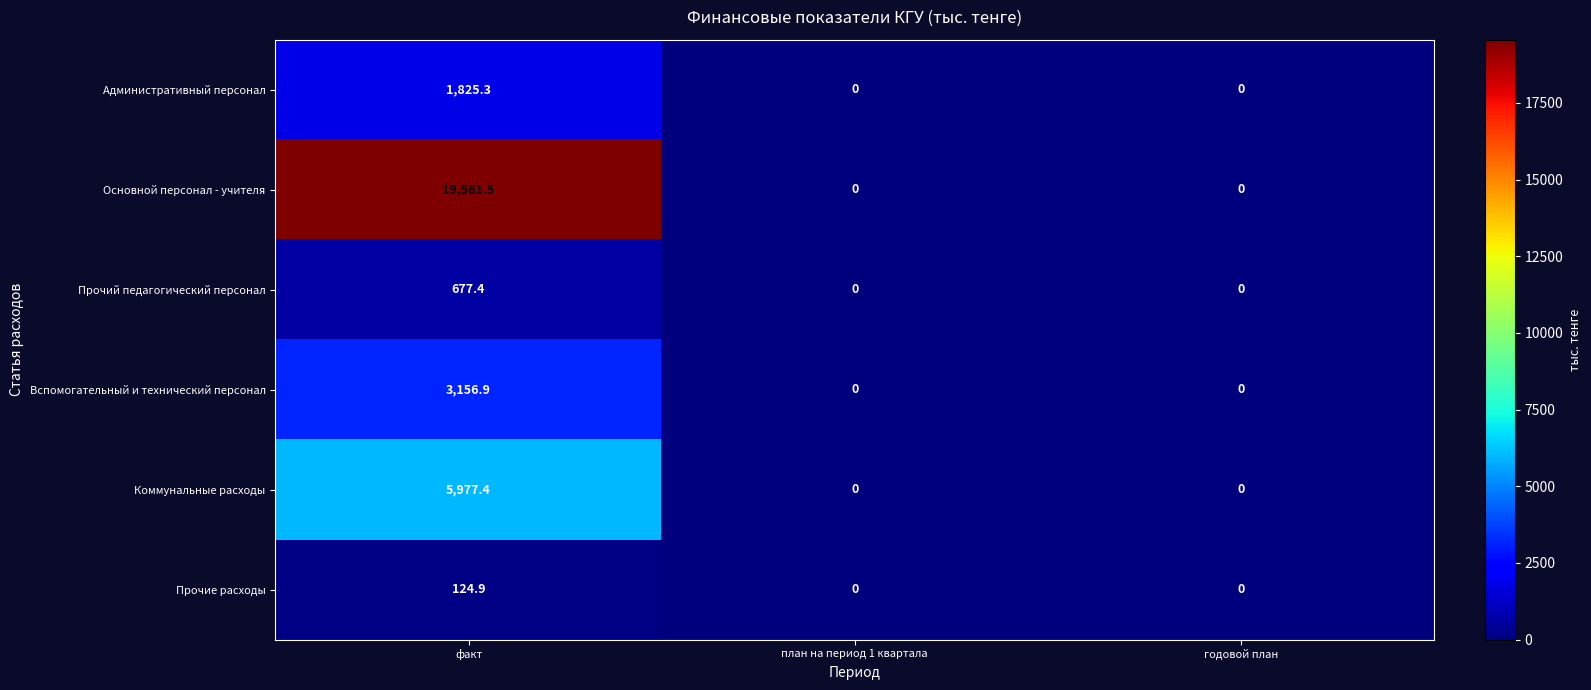

Reading left to right, list all the values displayed in this chart.

Административный персонал: факт=1825.3	план на период 1 квартала=0.0	годовой план=0.0
Основной персонал - учителя: факт=19561.5	план на период 1 квартала=0.0	годовой план=0.0
Прочий педагогический персонал: факт=677.4	план на период 1 квартала=0.0	годовой план=0.0
Вспомогательный и технический персонал: факт=3156.9	план на период 1 квартала=0.0	годовой план=0.0
Коммунальные расходы: факт=5977.4	план на период 1 квартала=0.0	годовой план=0.0
Прочие расходы: факт=124.9	план на период 1 квартала=0.0	годовой план=0.0